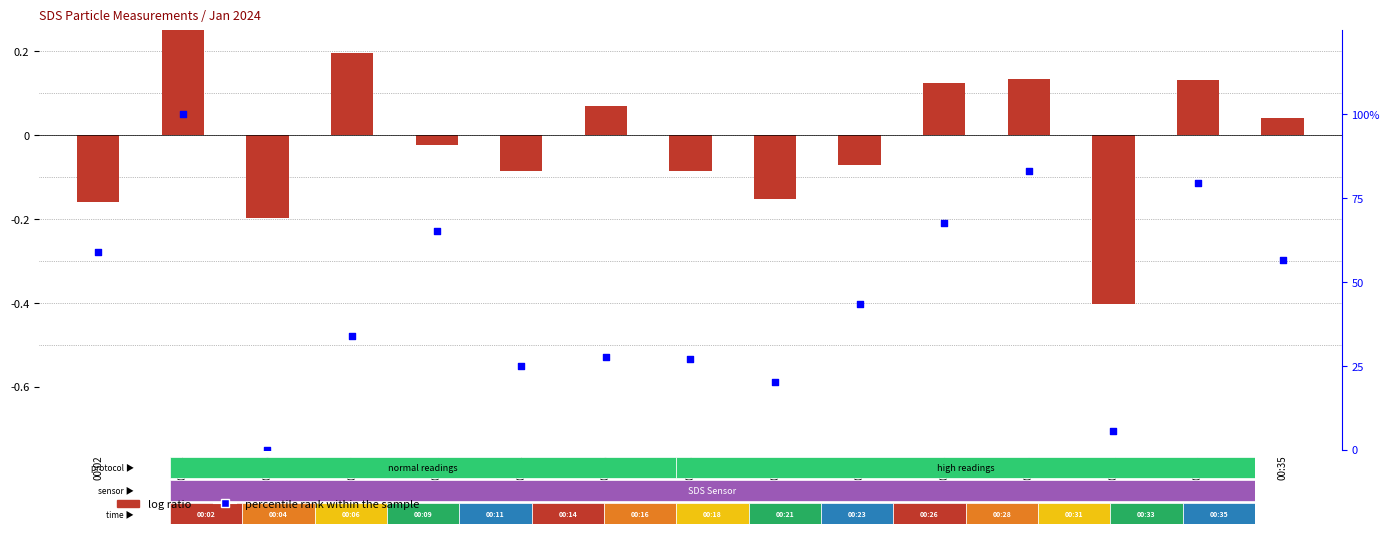

Which series contains the highest Y value?

percentile rank within the sample